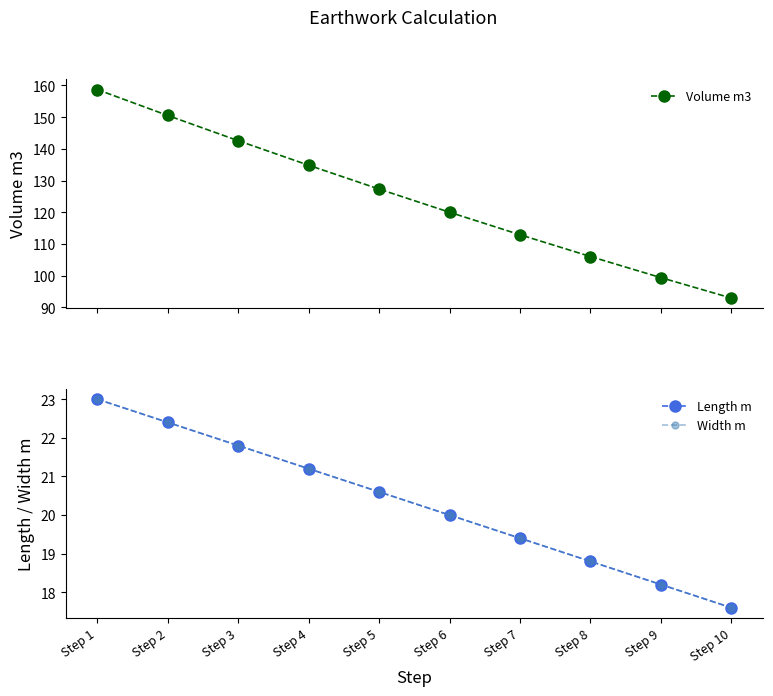

What is the value of the Volume m3 point at the 8th from the left?

106.0